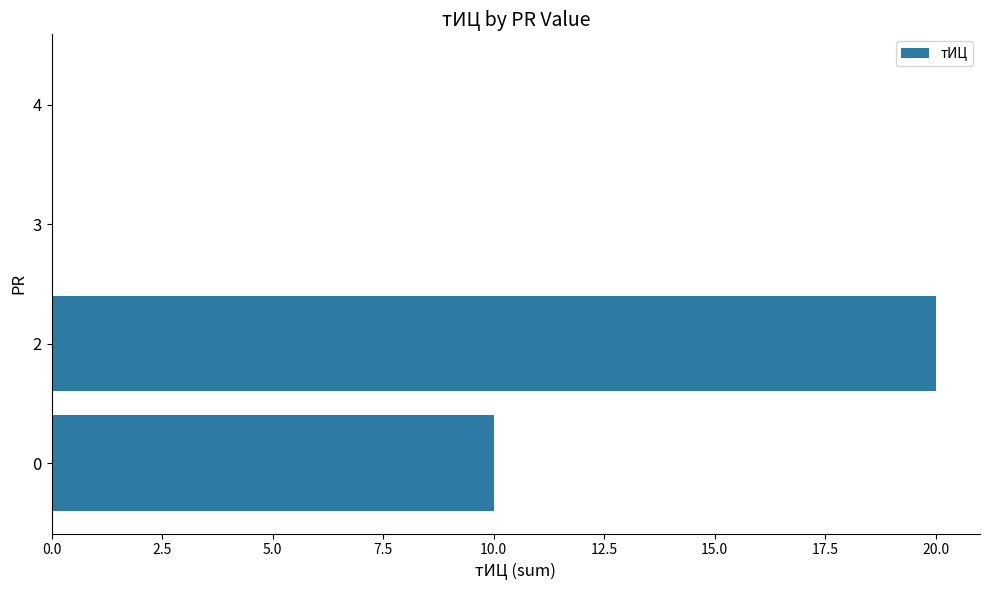

True or false: the data shows 20 at 2.

True